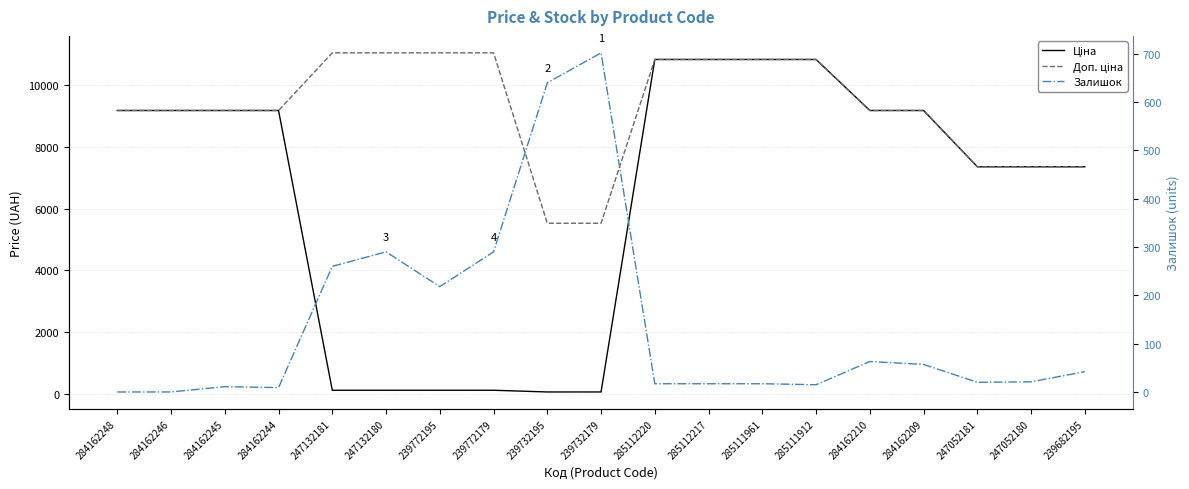

How many data points in Доп. ціна are above 9185?

14